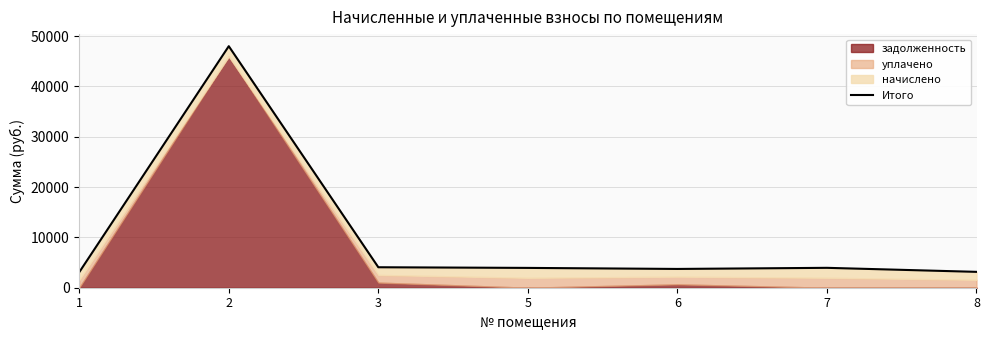

What is the sum of all values?

69903.1